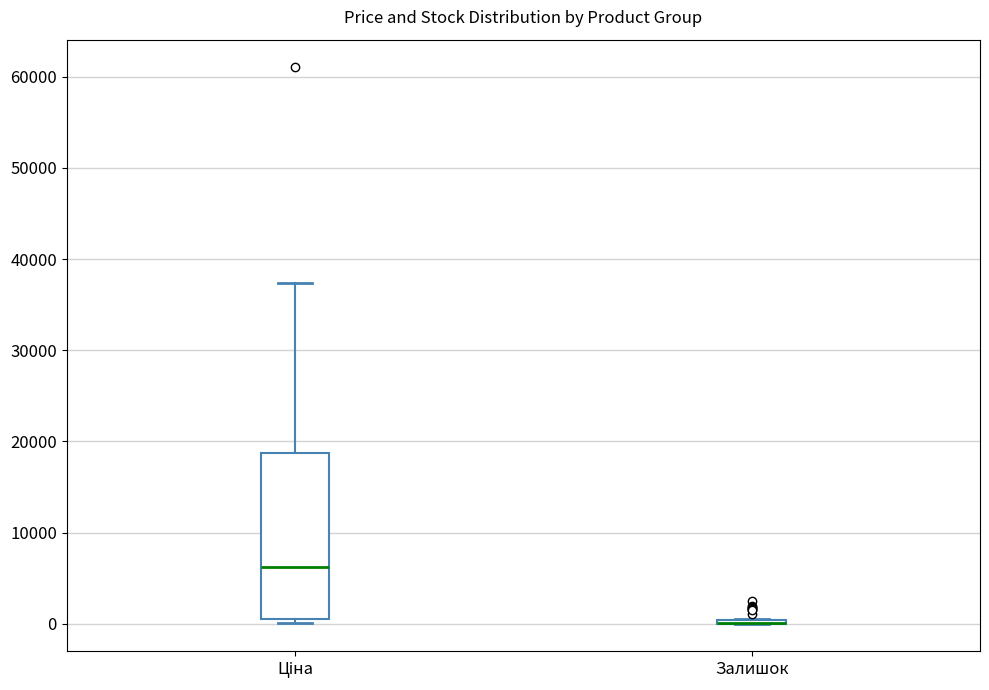

Where is the upper edge of the box for Ціна on the y-axis? The values are not printed on the chart, so give them approximately, as read against the axis.

19000